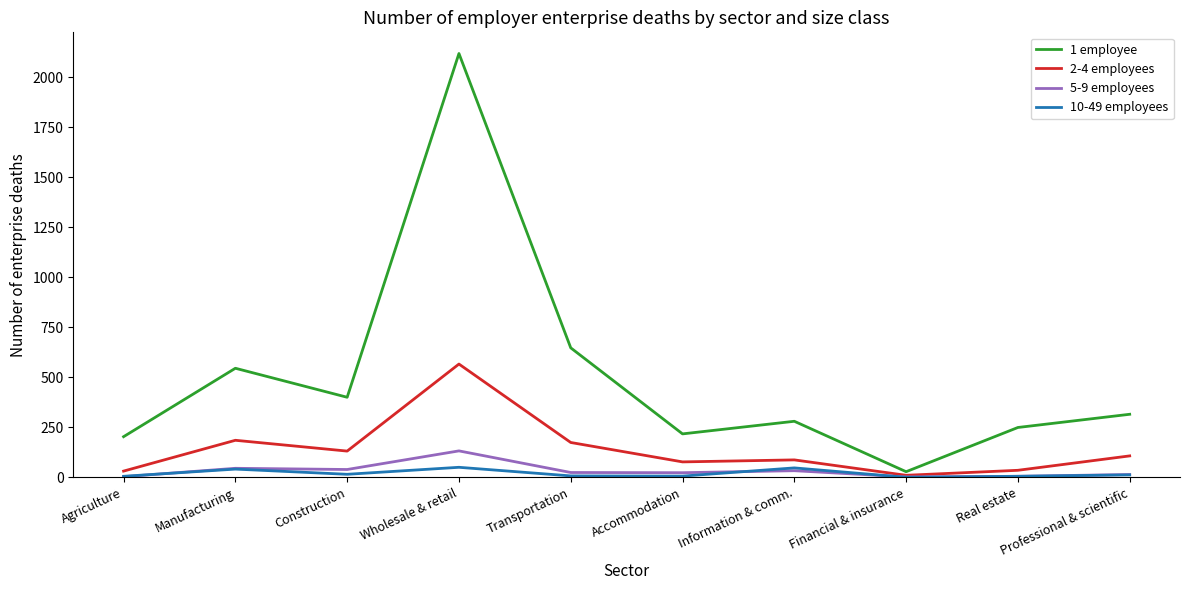

Between Construction and Financial & insurance, which series saw the biggest shift?

1 employee